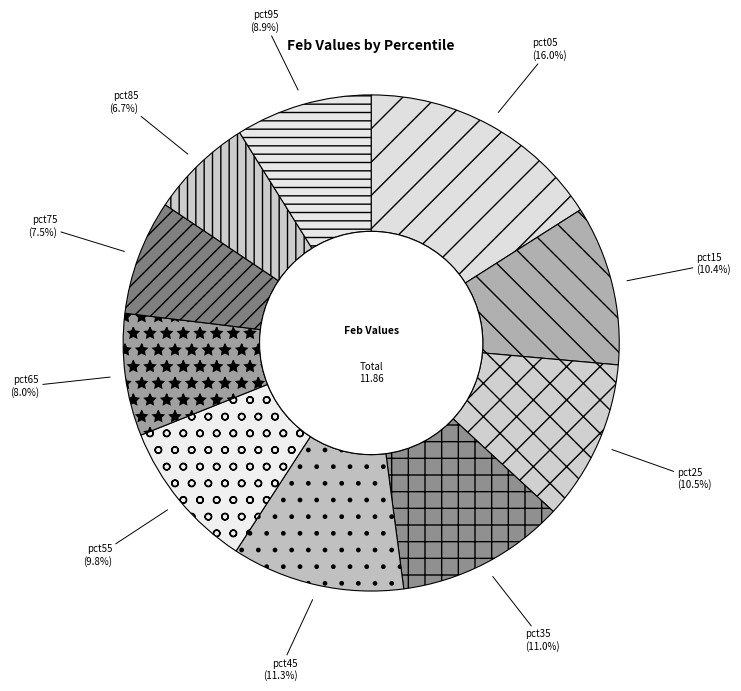

How many slices are in this pie chart?

10